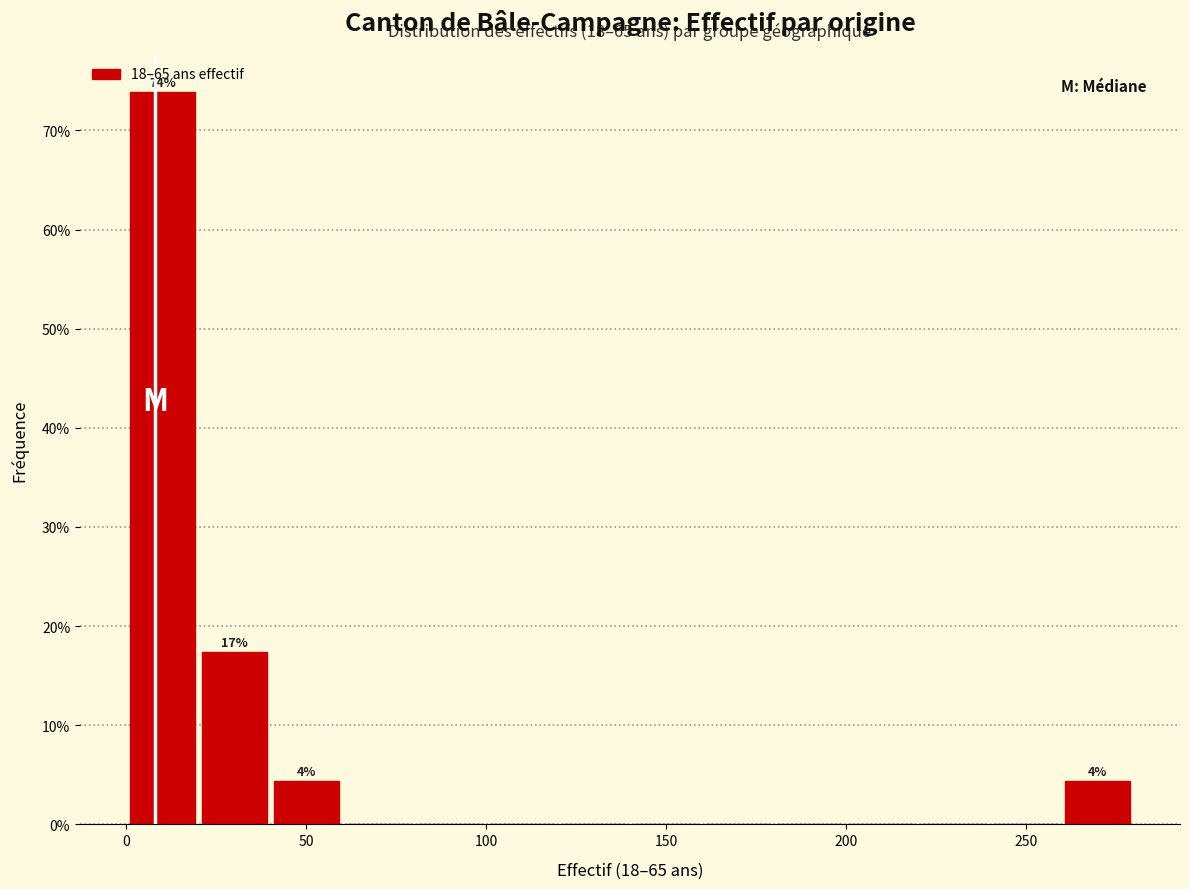

Which range on the x-axis has the tallest bar?

0 to 20